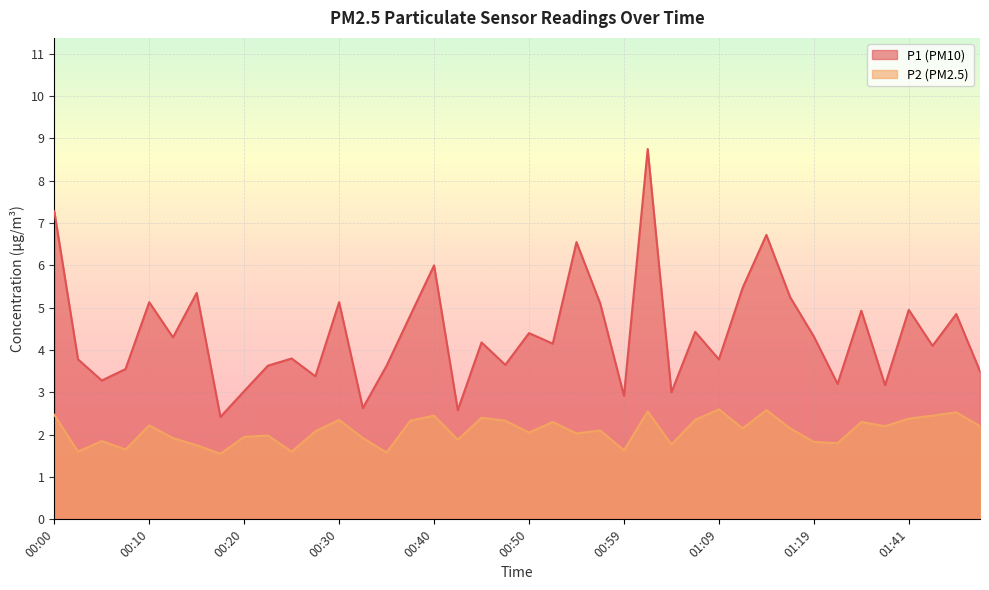

How many lines are shown in the chart?

2